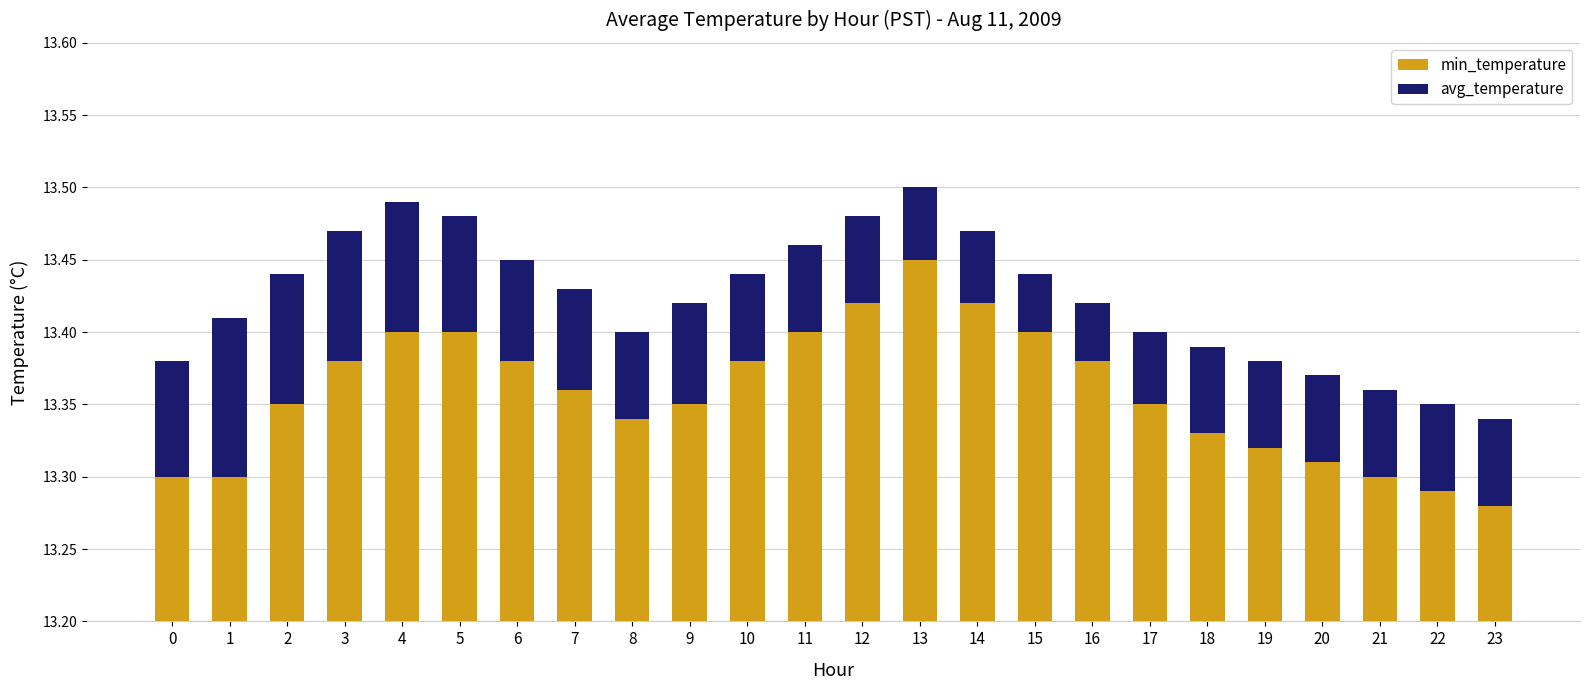

What are all the series names shown in the legend?

min_temperature, avg_temperature